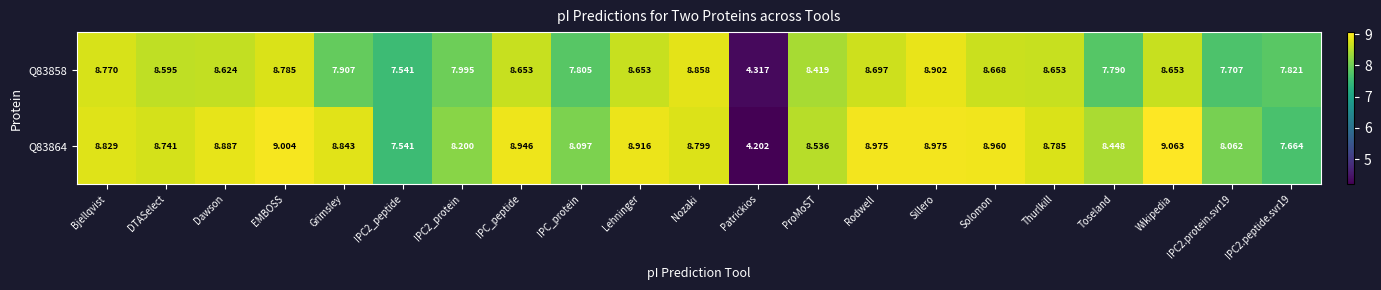

Between IPC2_peptide and Patrickios, which series saw the biggest shift?

Q83864